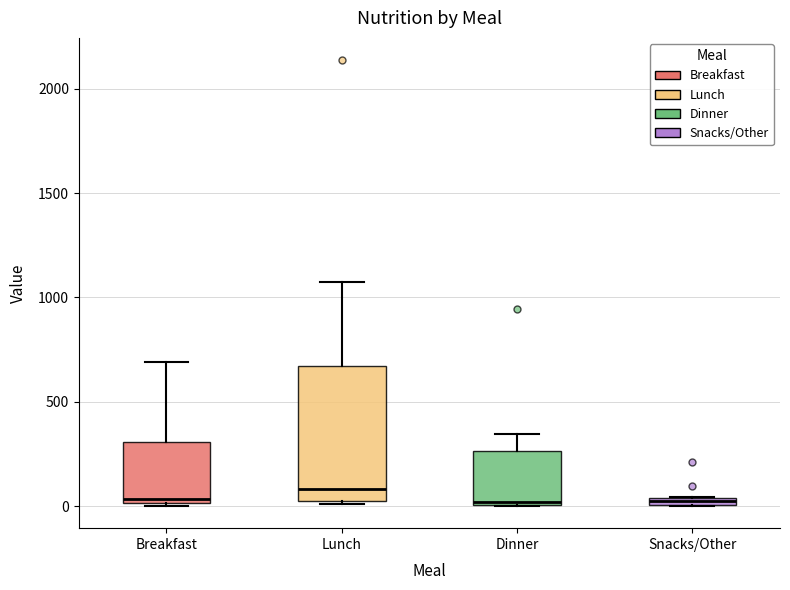

Where is the upper edge of the box for Dinner on the y-axis? The values are not printed on the chart, so give them approximately, as read against the axis.

250